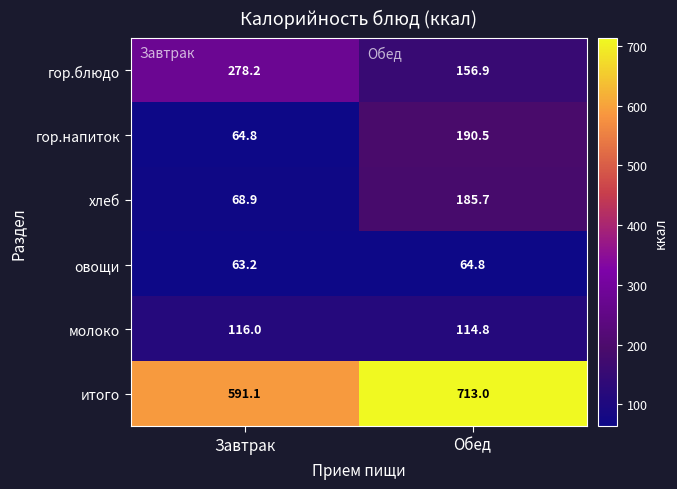

Where is хлеб nearest to the value 127?

Завтрак